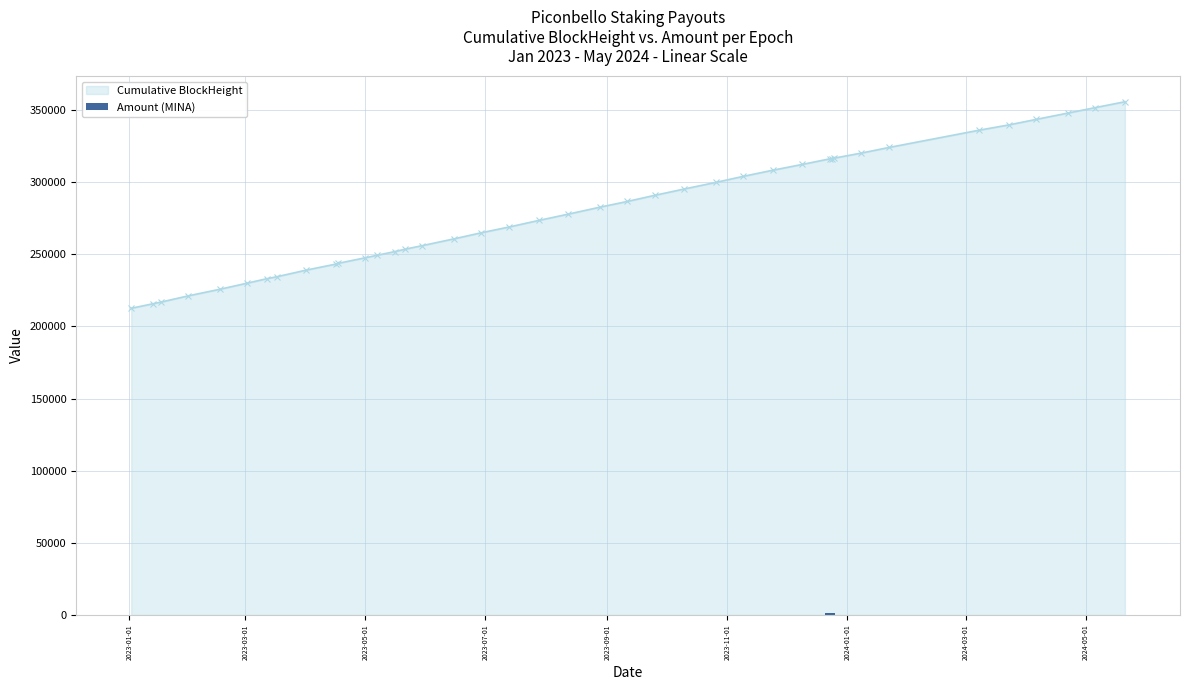

How many values in the Cumulative BlockHeight series are below 277844?

20